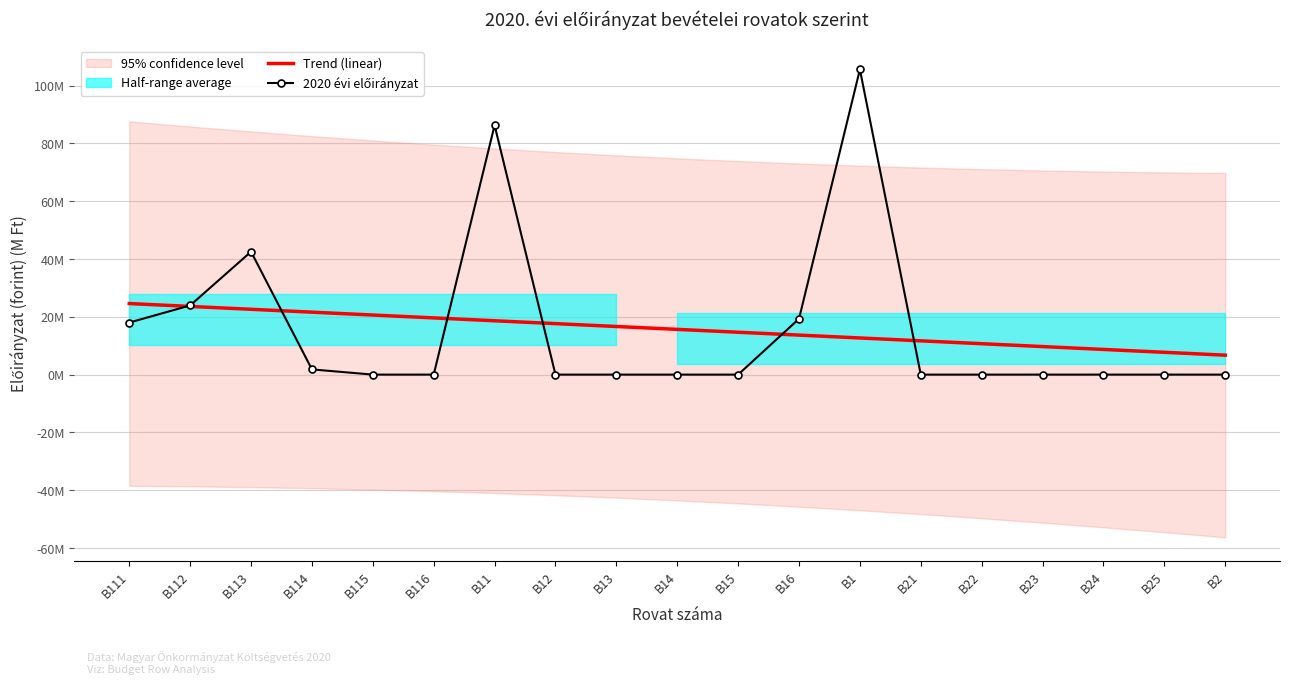

The Trend (linear) series shows 24581572.0 at B111. True or false?

True